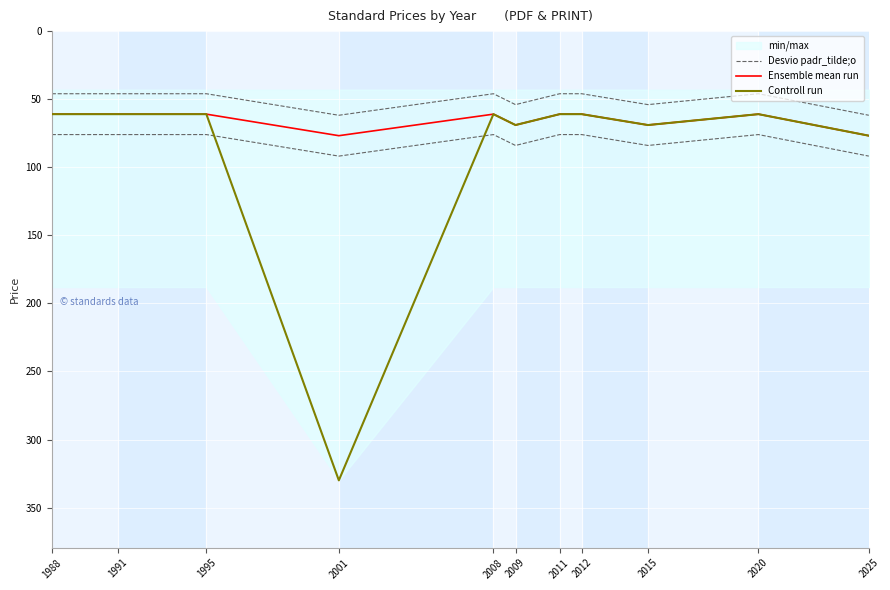

True or false: Desvio padr_tilde;o and Controll run cross at least once.

False